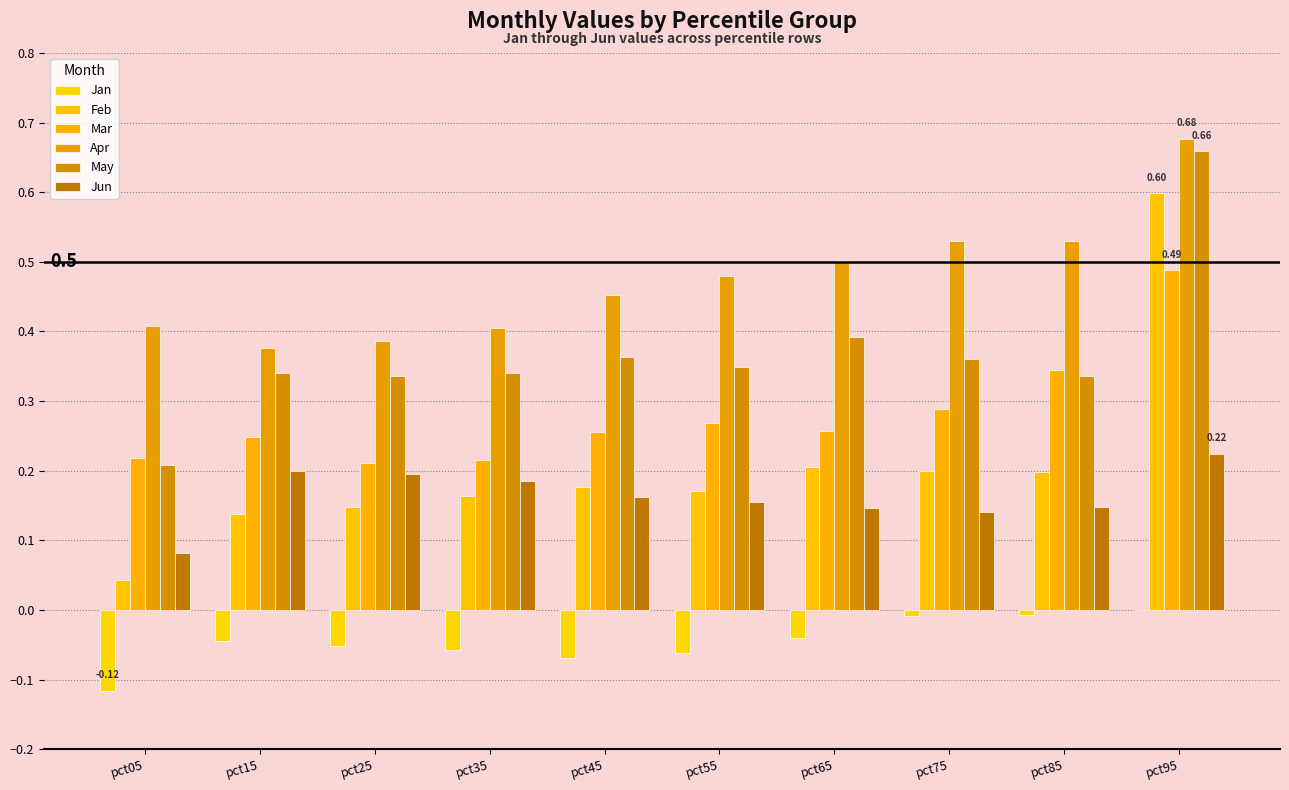

At which label does Mar reach its peak?

pct95